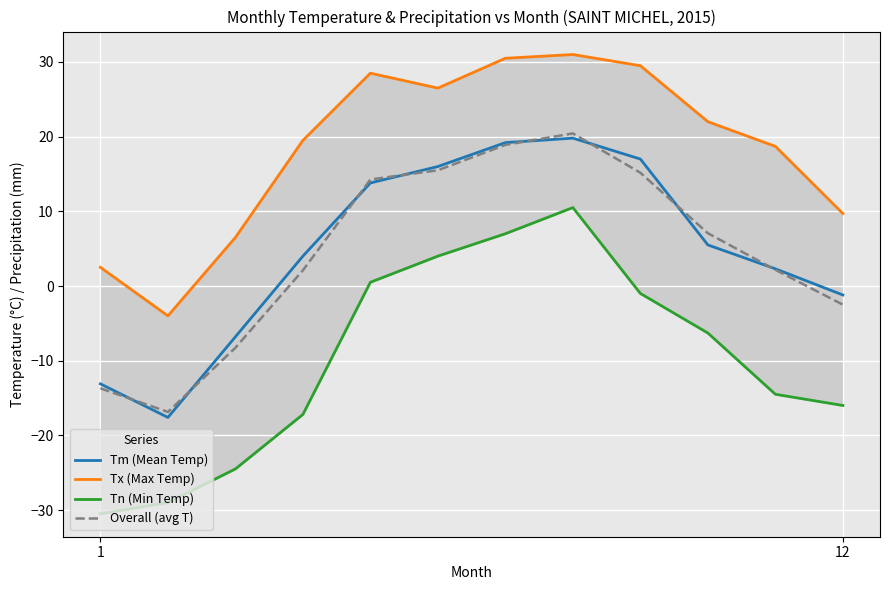

What is the value of the Tm (Mean Temp) point at the 12th from the left?

-1.2